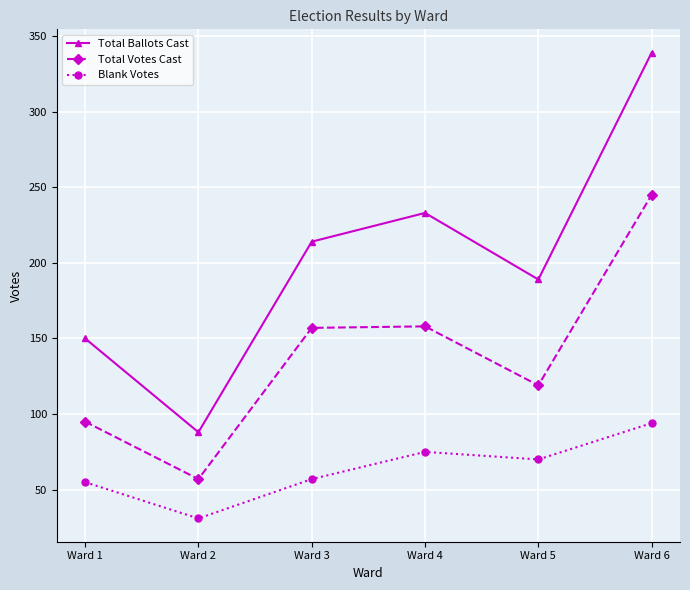

Does the chart display data point markers on the line(s)?

Yes